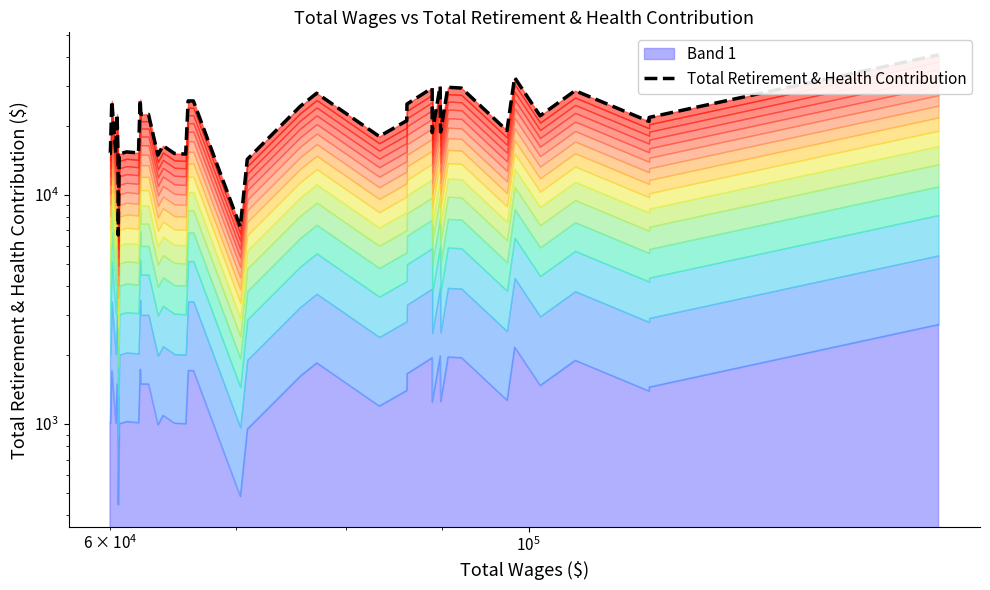

What is the difference between the maximum and minimum values?

34159